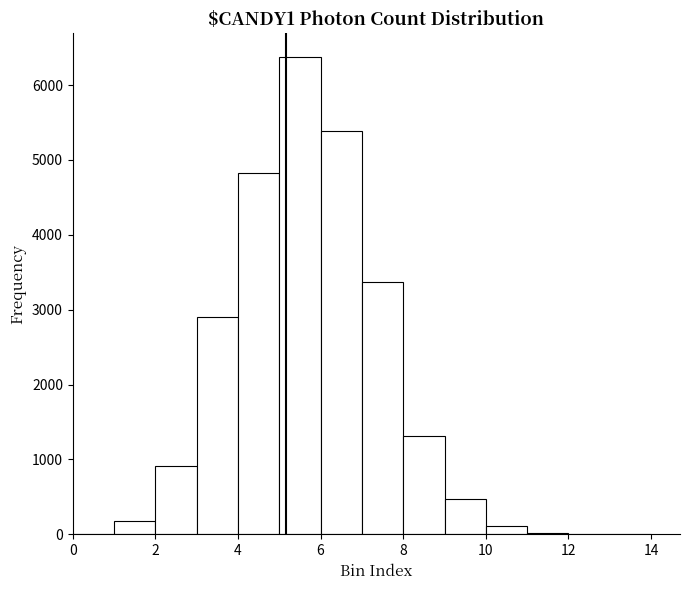

Which range on the x-axis has the tallest bar?

5 to 6